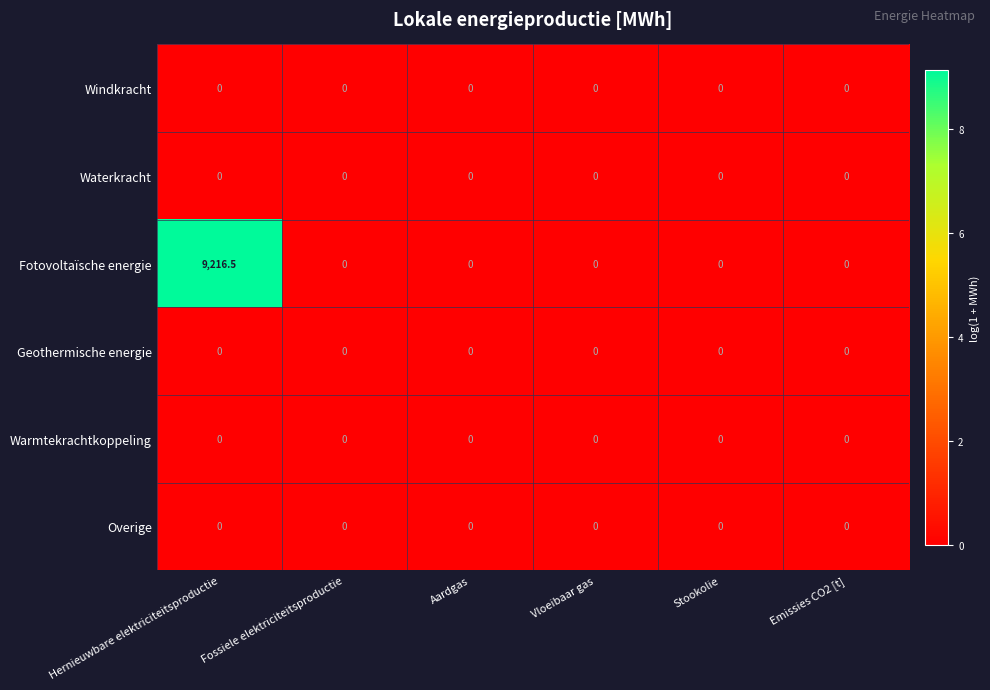

Between Hernieuwbare elektriciteitsproductie and Fossiele elektriciteitsproductie, which series saw the biggest shift?

Fotovoltaïsche energie